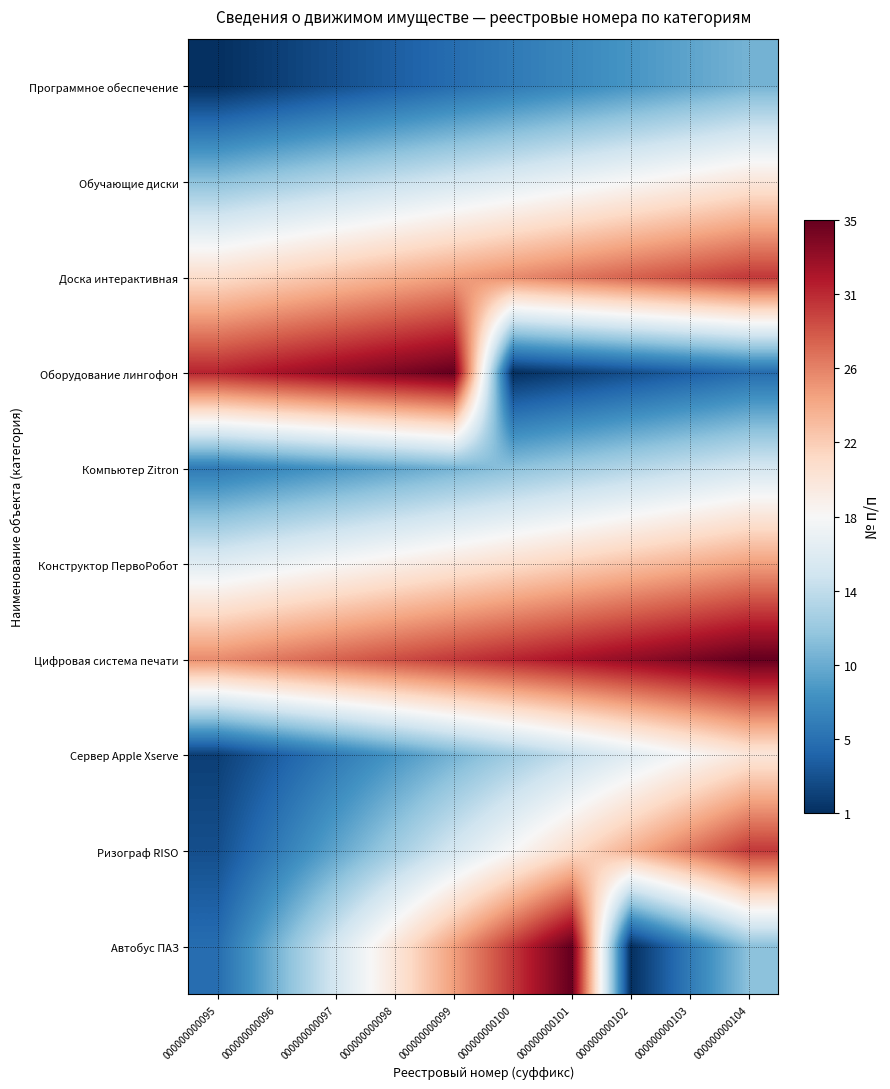

How many distinct data groups are displayed?

10